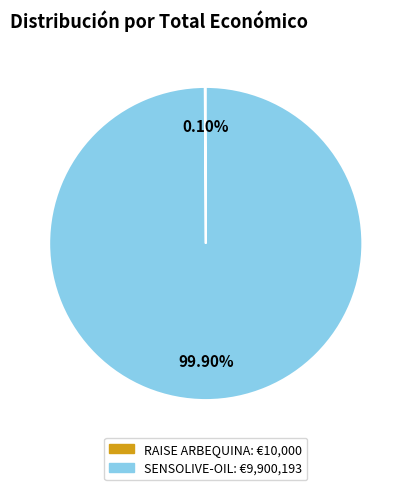

What is the largest slice in the pie chart?

SENSOLIVE-OIL